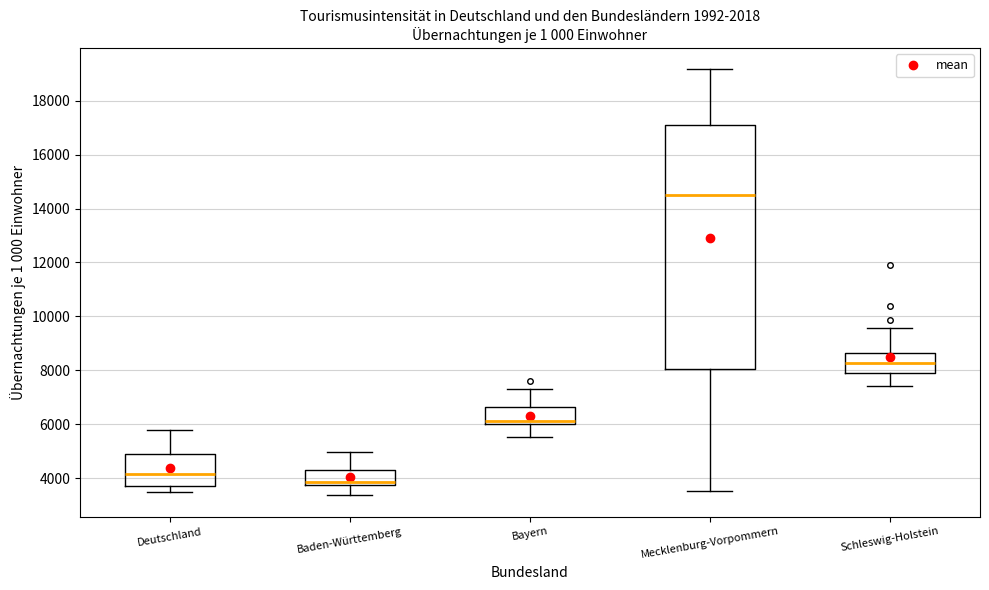

Which box is the tallest, from its lower edge to its upper edge?

Mecklenburg-Vorpommern